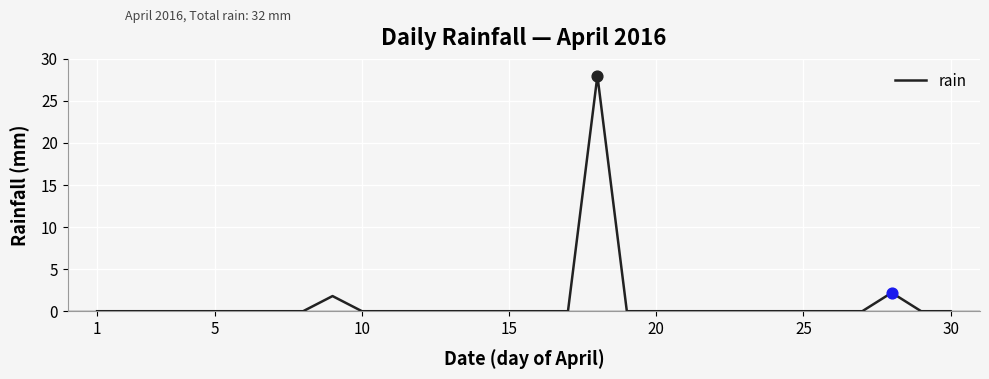

What is the greatest value displayed?

28.0